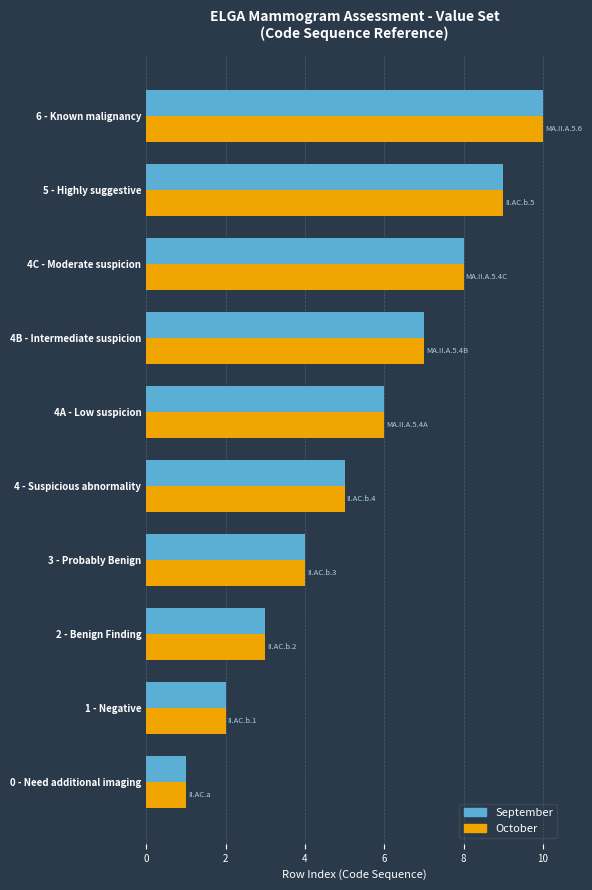

How many data points in October are less than 6?

5